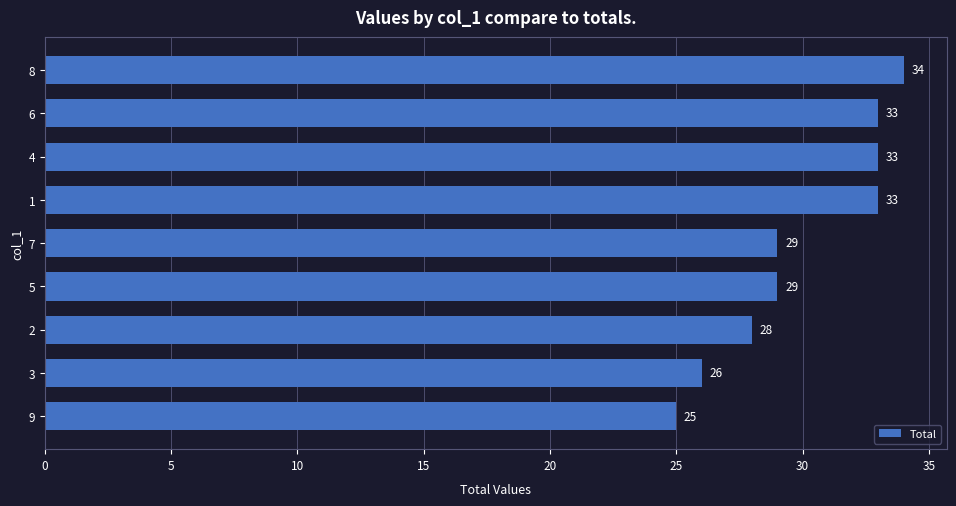

Reading top to bottom, list all the values displayed in this chart.

34	33	33	33	29	29	28	26	25